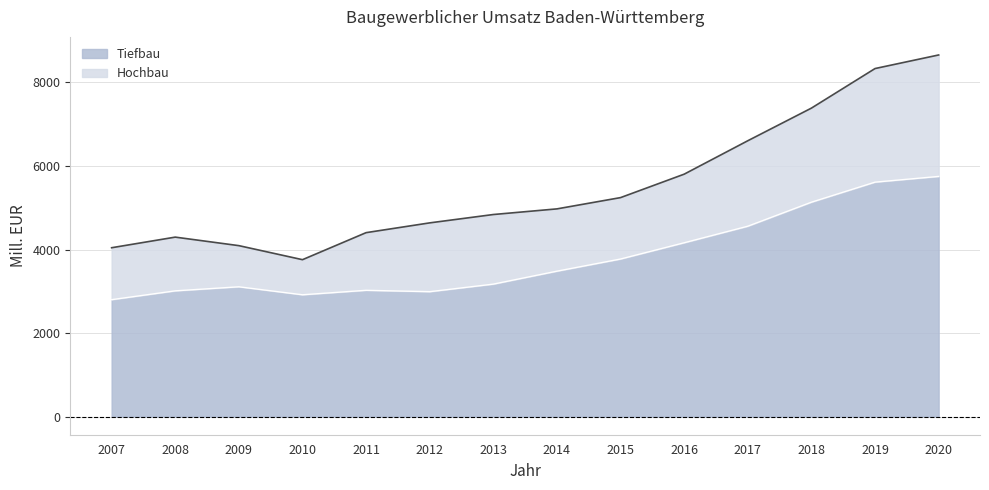

What value does the Tiefbau series have at 2017, to the nearest 10?

4560